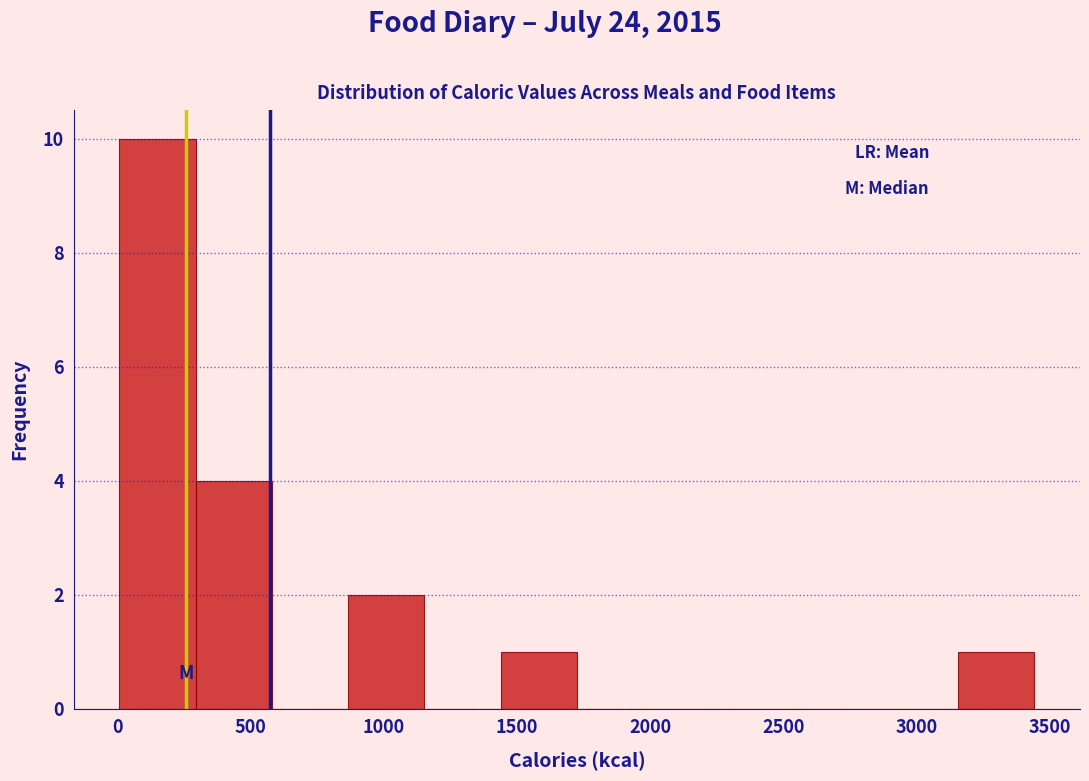

How tall is the bar that spans 1450 to 1700 on the x-axis? Neither the bar edges nor the heights are printed on the chart, so give them approximately, as read against the axes.

1